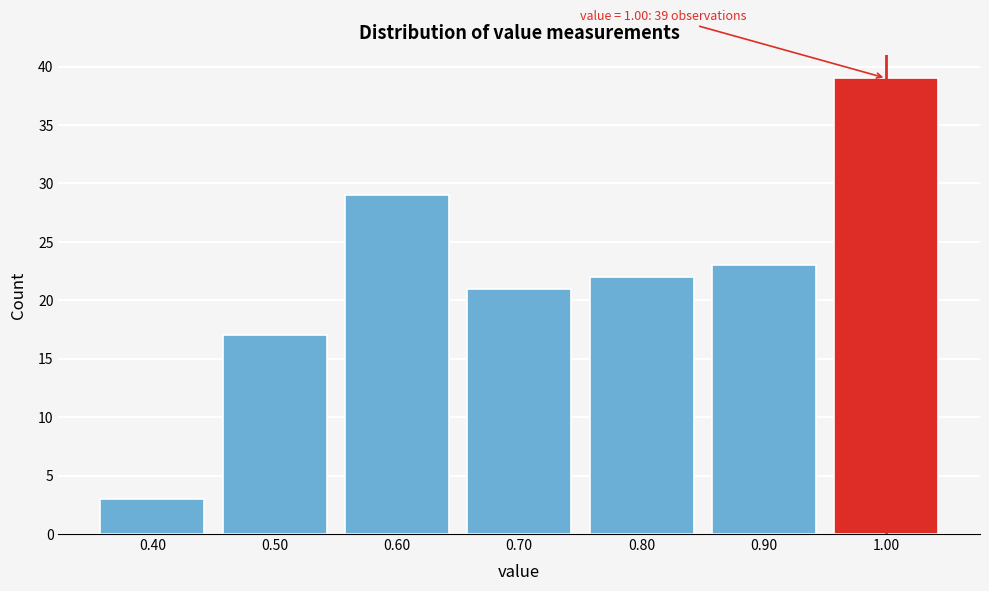

Which range on the x-axis has the tallest bar?

0.95 to 1.05